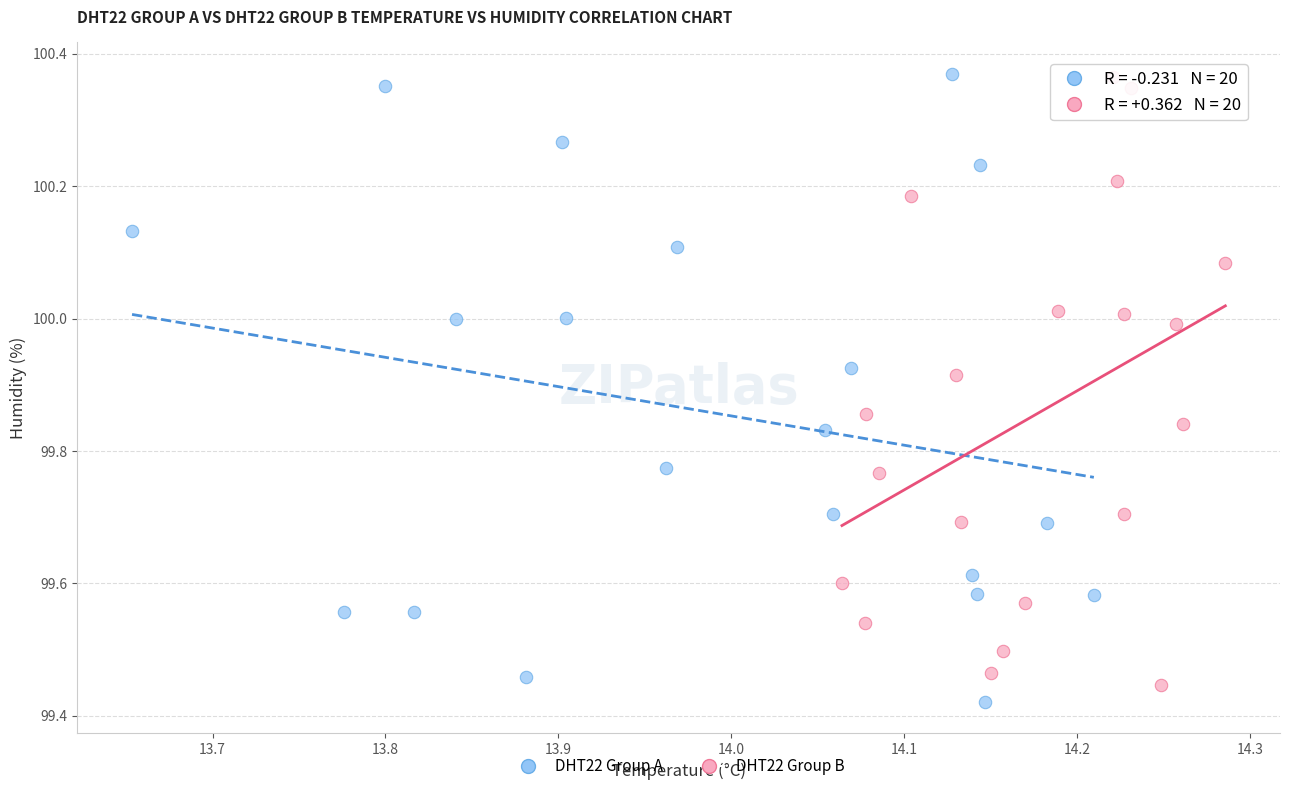

What are all the series names shown in the legend?

DHT22 Group A, DHT22 Group B